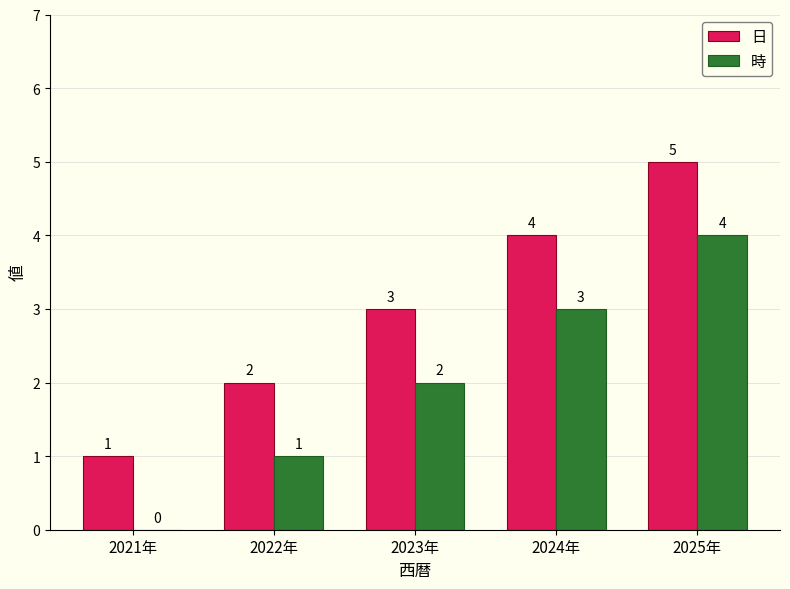

What is the greatest value displayed?

5